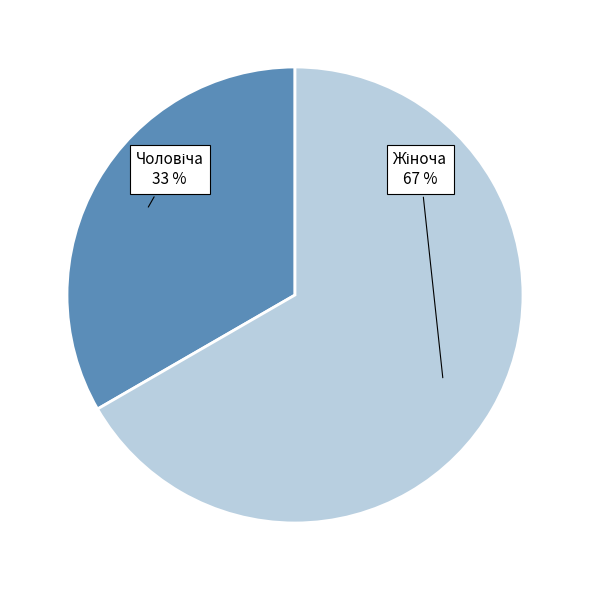

Is there a majority slice in this chart?

Yes